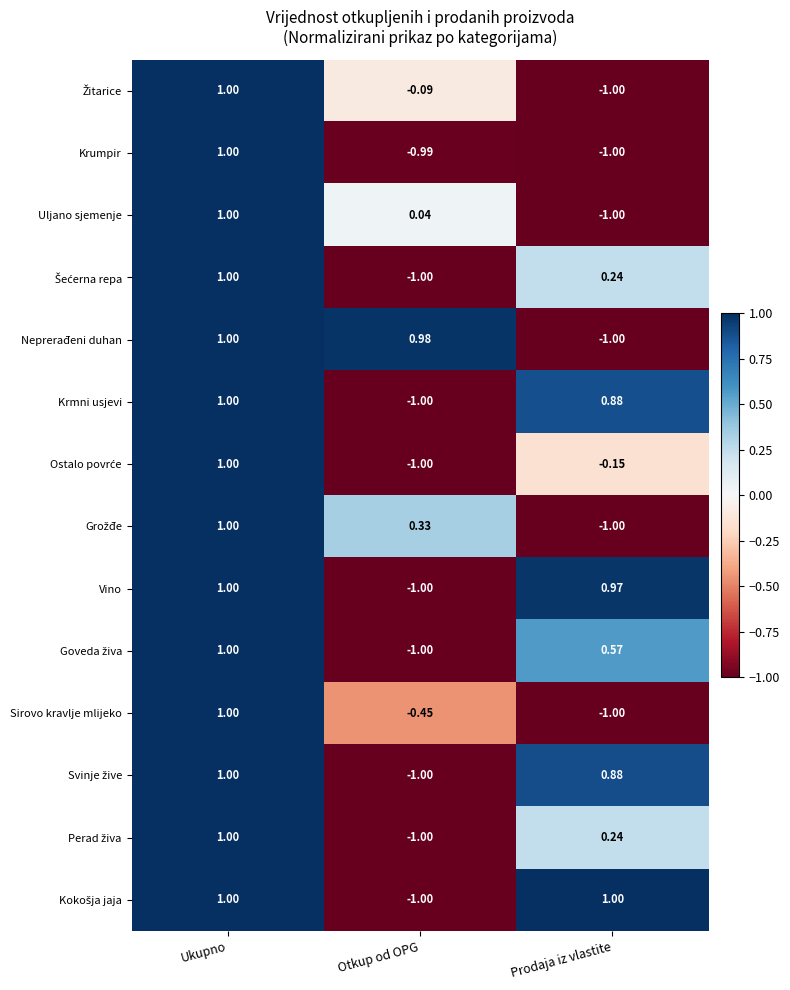

How many values in Neprerađeni duhan are above zero?

2